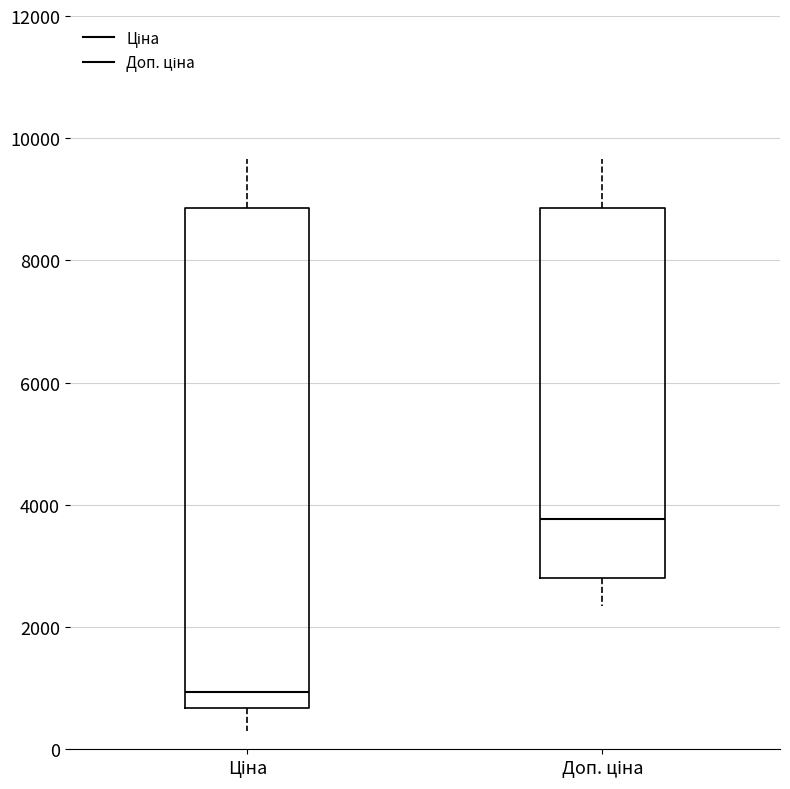

Which box has the highest median line?

Доп. ціна